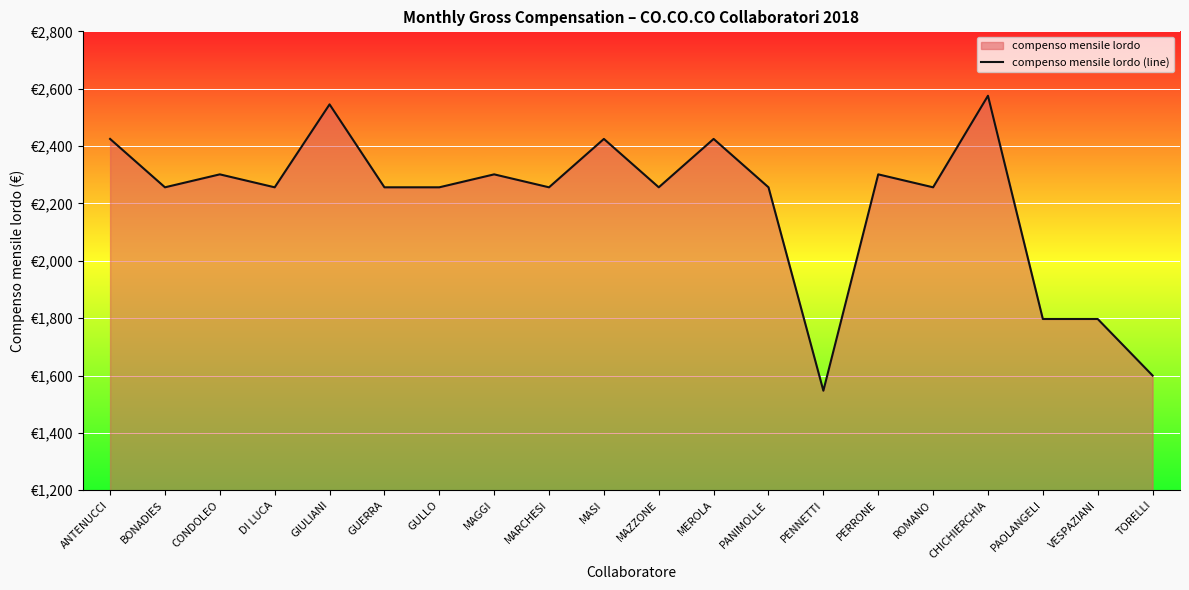

What is the difference between the maximum and minimum values?

1028.3